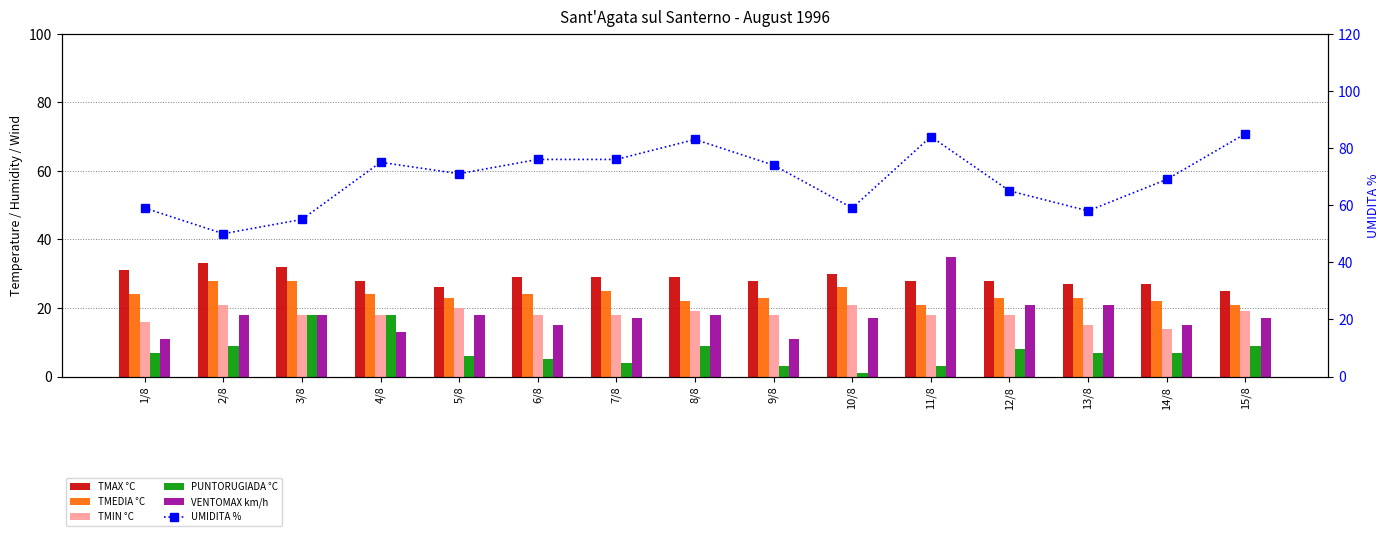

How many data points in TMIN °C are less than 18?

3